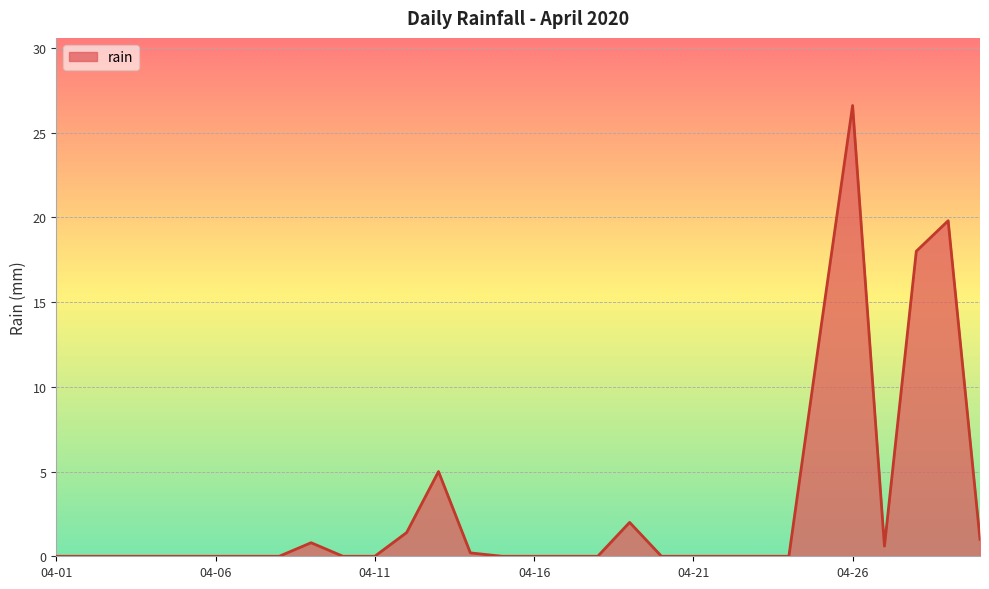

What is the greatest value displayed?

26.6